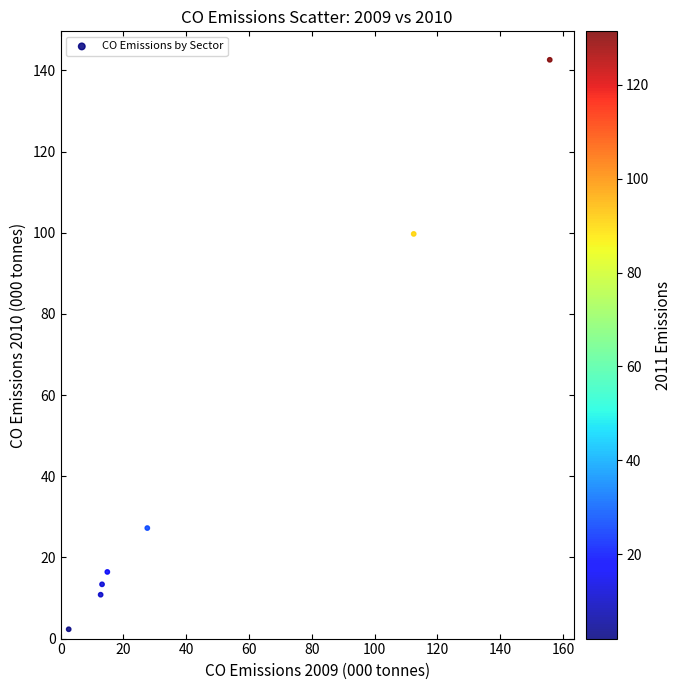

What is the average Y value?

44.6